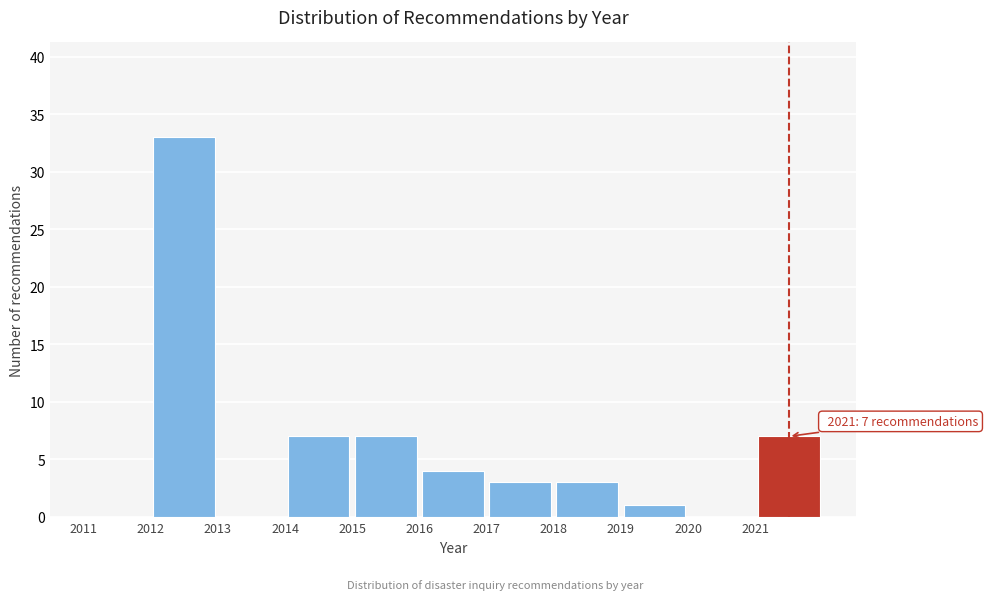

Which range on the x-axis has the tallest bar?

2012 to 2013